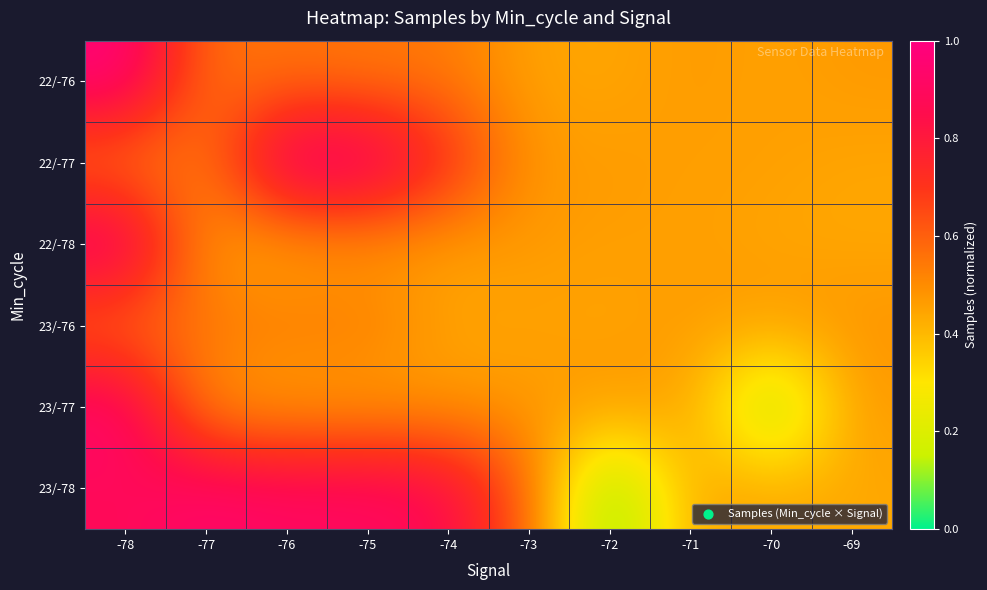

Reading left to right, what are all the values shown in this chart?

22/-76: -78=1.0	-77=0.6	-76=0.6	-75=0.5	-74=0.5	-73=0.4	-72=0.4	-71=0.5	-70=0.5	-69=0.5
22/-77: -78=0.5	-77=0.5	-76=1.0	-75=1.0	-74=0.7	-73=0.5	-72=0.5	-71=0.5	-70=0.5	-69=0.4
22/-78: -78=1.0	-77=0.4	-76=0.4	-75=0.5	-74=0.5	-73=0.5	-72=0.5	-71=0.5	-70=0.4	-69=0.4
23/-76: -78=0.6	-77=0.6	-76=0.5	-75=0.5	-74=0.4	-73=0.5	-72=0.4	-71=0.5	-70=0.5	-69=0.5
23/-77: -78=1.0	-77=0.5	-76=0.4	-75=0.5	-74=0.5	-73=0.5	-72=0.5	-71=0.5	-70=0.0	-69=0.5
23/-78: -78=0.9	-77=0.9	-76=0.9	-75=0.9	-74=0.9	-73=0.6	-72=0.0	-71=0.4	-70=0.4	-69=0.4